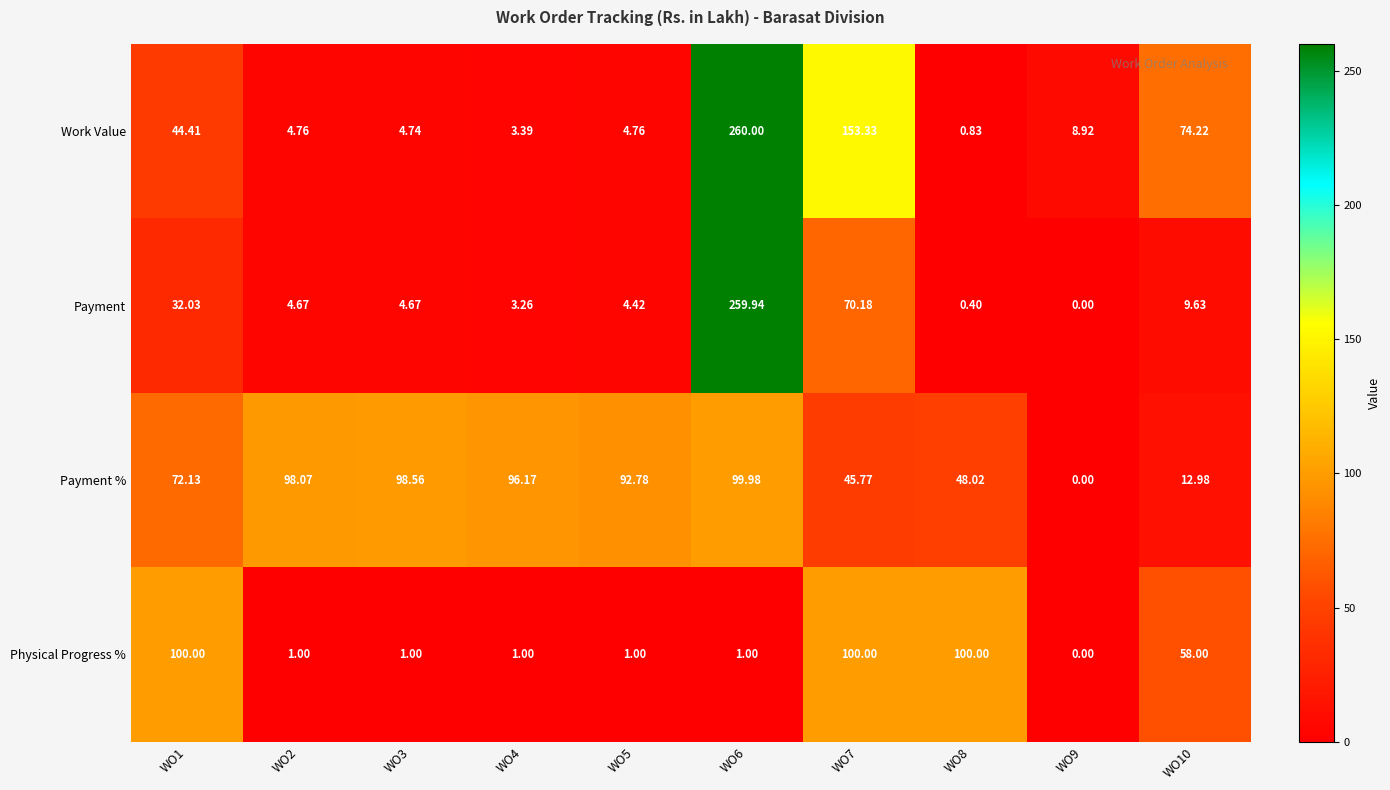

Which series has the largest total across all categories?

Payment %